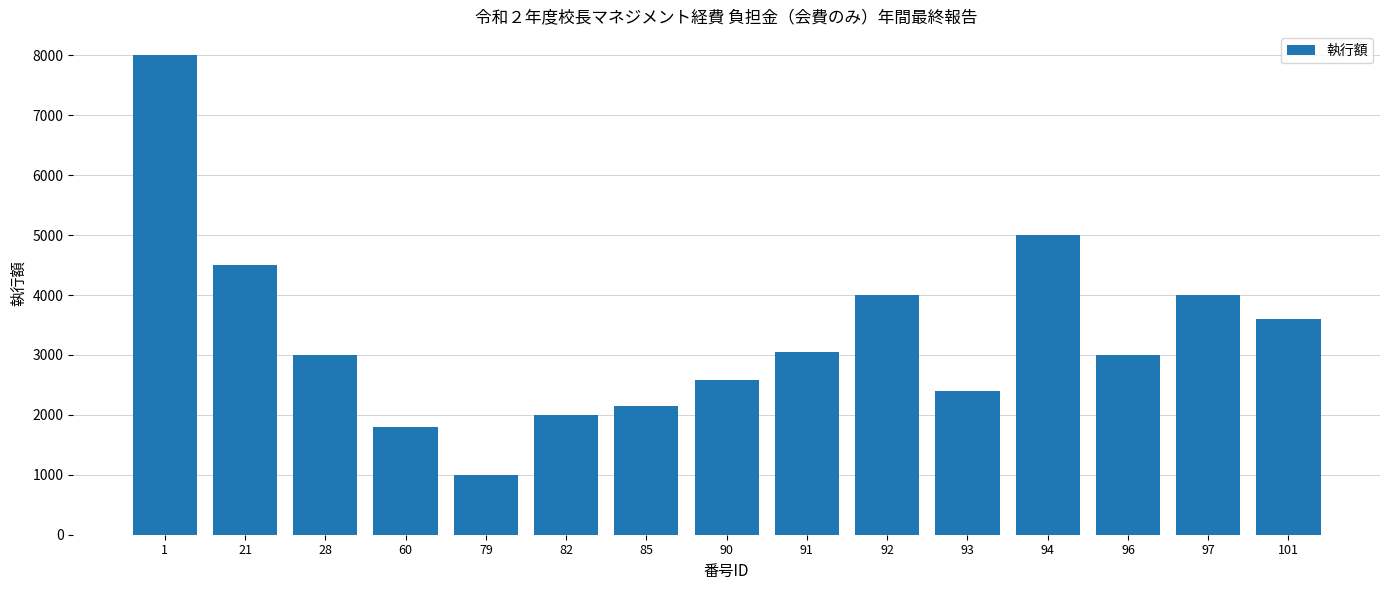

What is the approximate value at 101, to the nearest 10?

3600